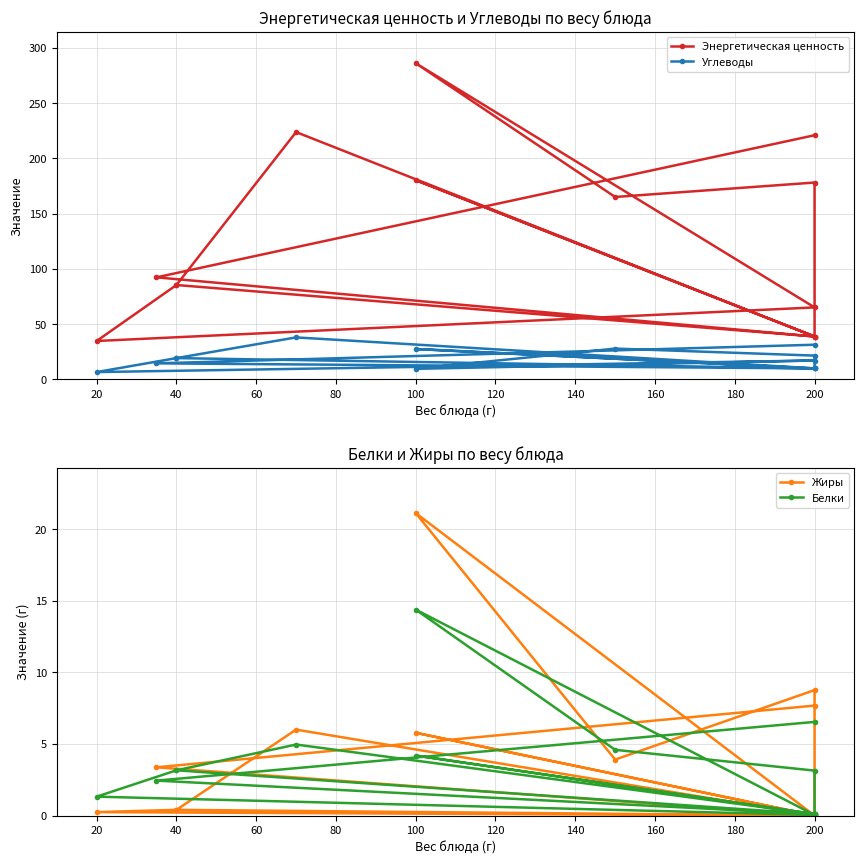

How many data points in Углеводы are less than 19?

7